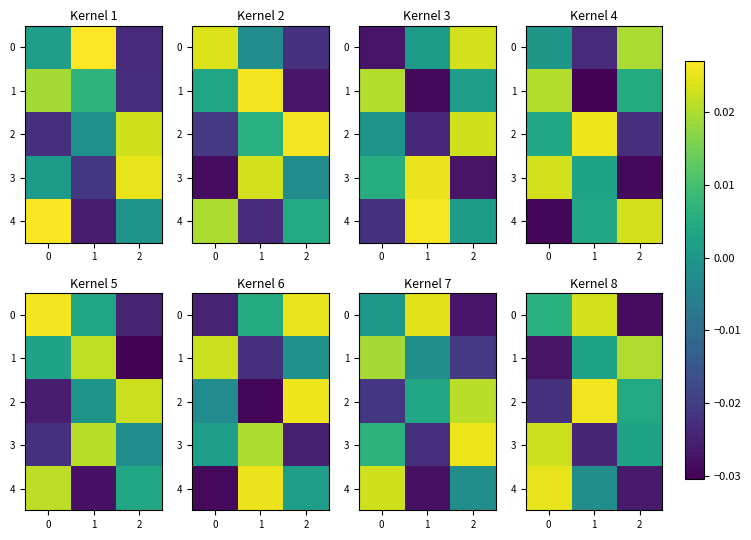

How many positive values does the 0 series have?

2